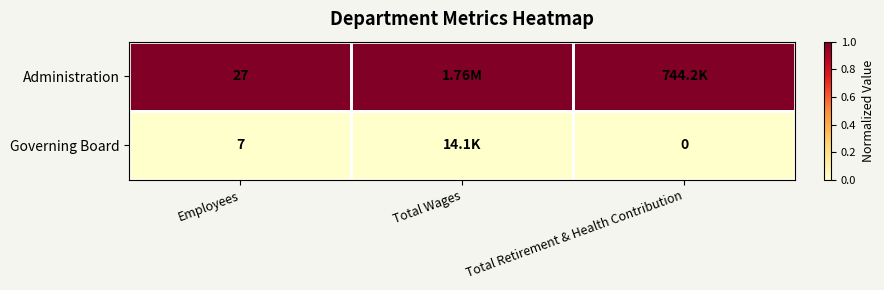

What is the difference between the highest and lowest values at Employees?

20